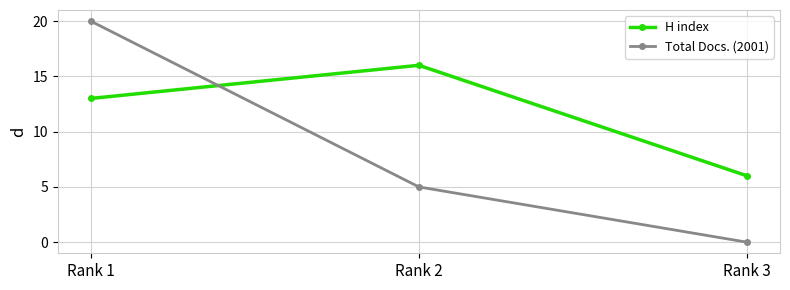

At which label does Total Docs. (2001) first exceed 5?

Rank 1